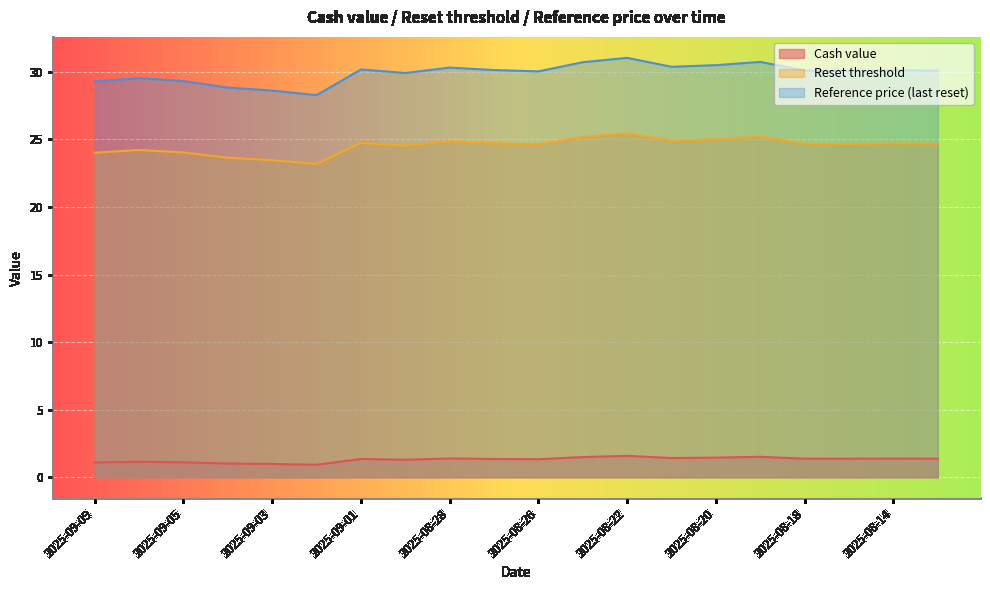

At which label does Cash value first exceed 1?

2025-09-09